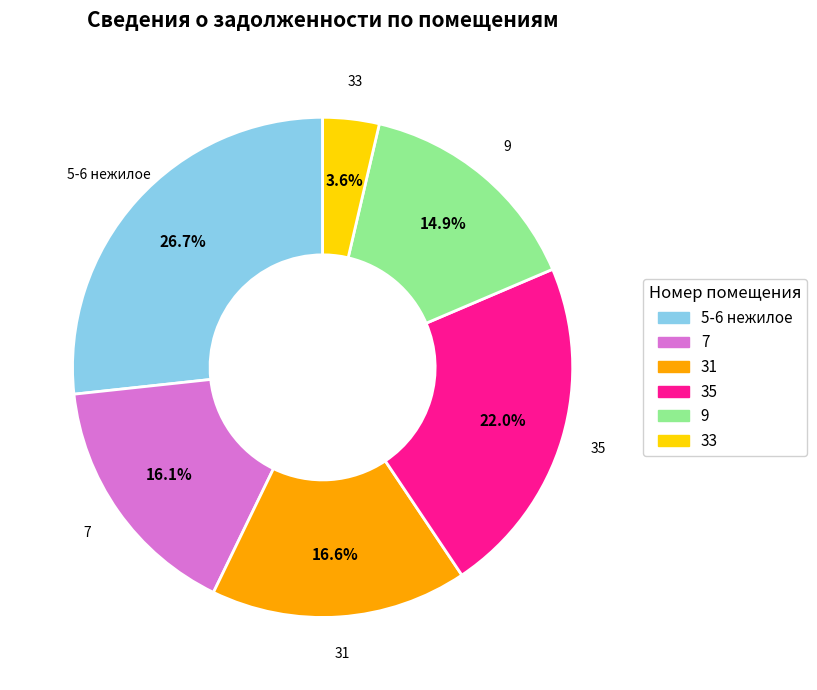

What percentage is the 5-6 нежилое slice, to the nearest percent?

27%